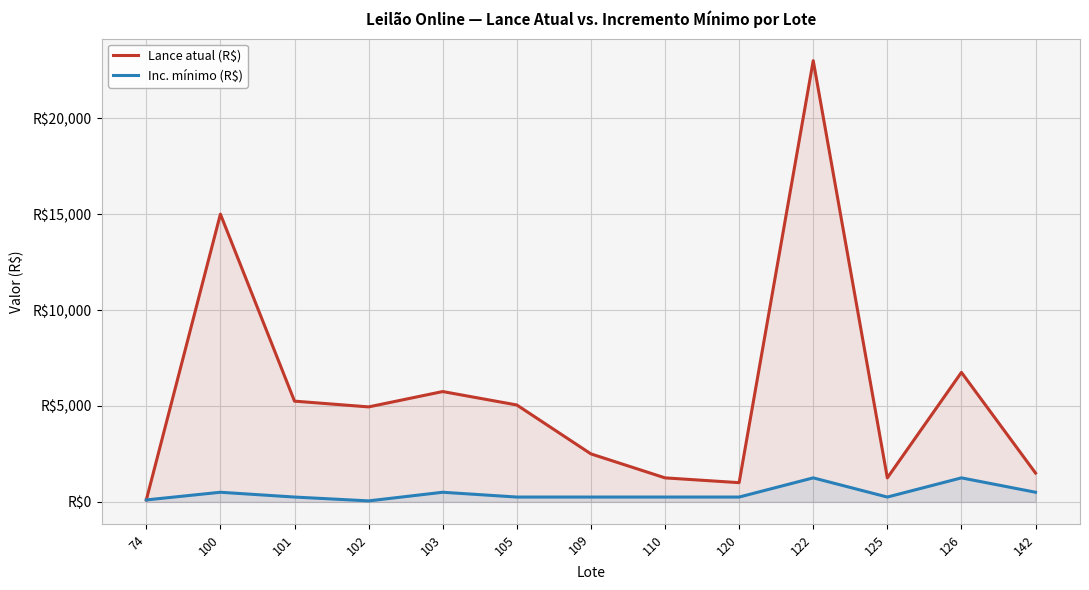

Where is the first local minimum for Lance atual (R$)?

102